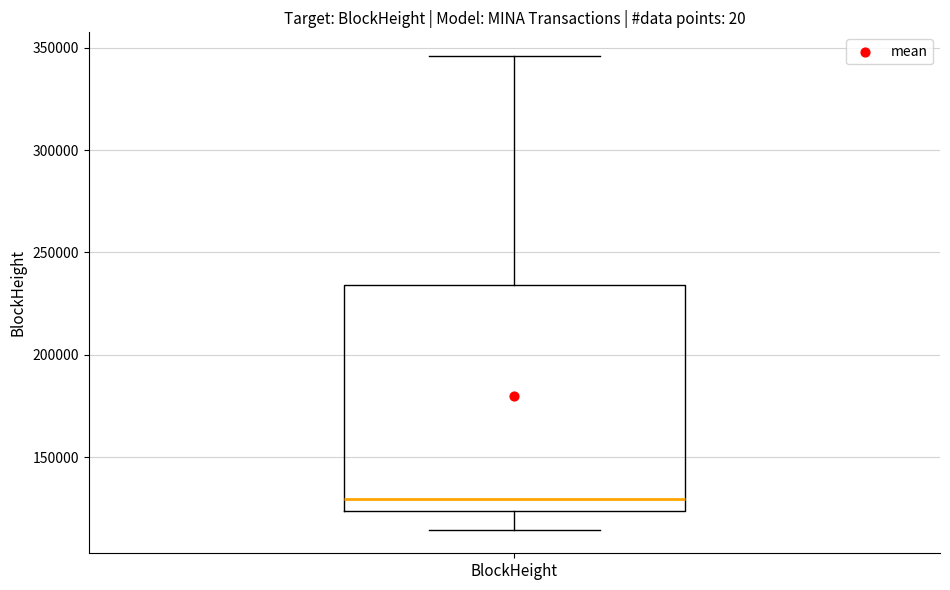

Transcribe this box plot: give where the median line is, the range the box spans, and where the two whiskers end, as read against the y-axis. The values are not printed on the chart, so give them approximately, as read against the axis.

median 130000, box 125000 to 235000, whiskers 115000 to 345000